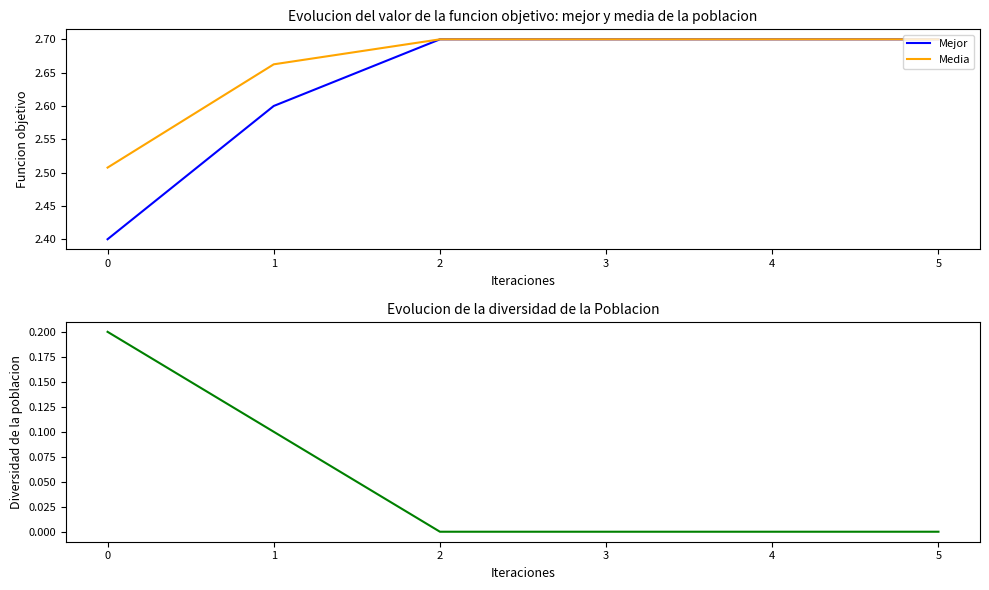

Reading left to right, transcribe all the data shown in this chart.

Mejor: 0=2.4	1=2.6	2=2.7	3=2.7	4=2.7	5=2.7
Media: 0=2.5	1=2.7	2=2.7	3=2.7	4=2.7	5=2.7
Diversidad: 0=0.2	1=0.1	2=0.0	3=0.0	4=0.0	5=0.0